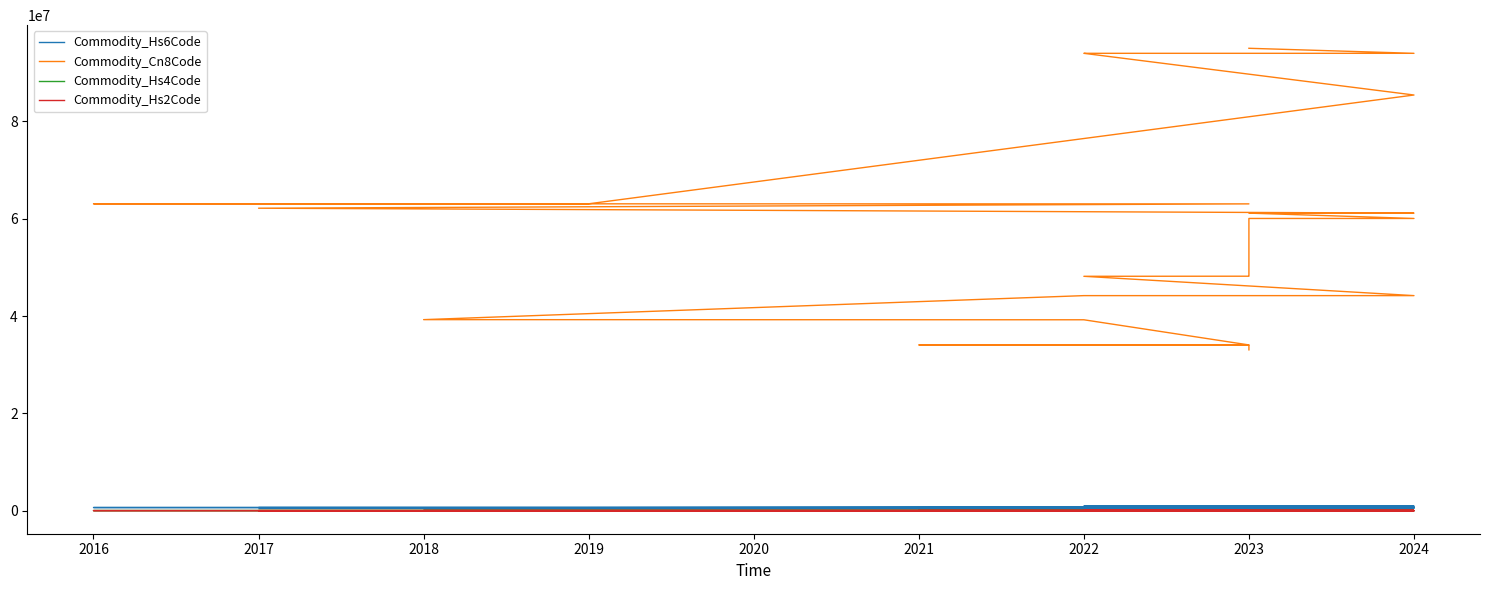

What is the average value of the Commodity_Hs6Code series?

635015